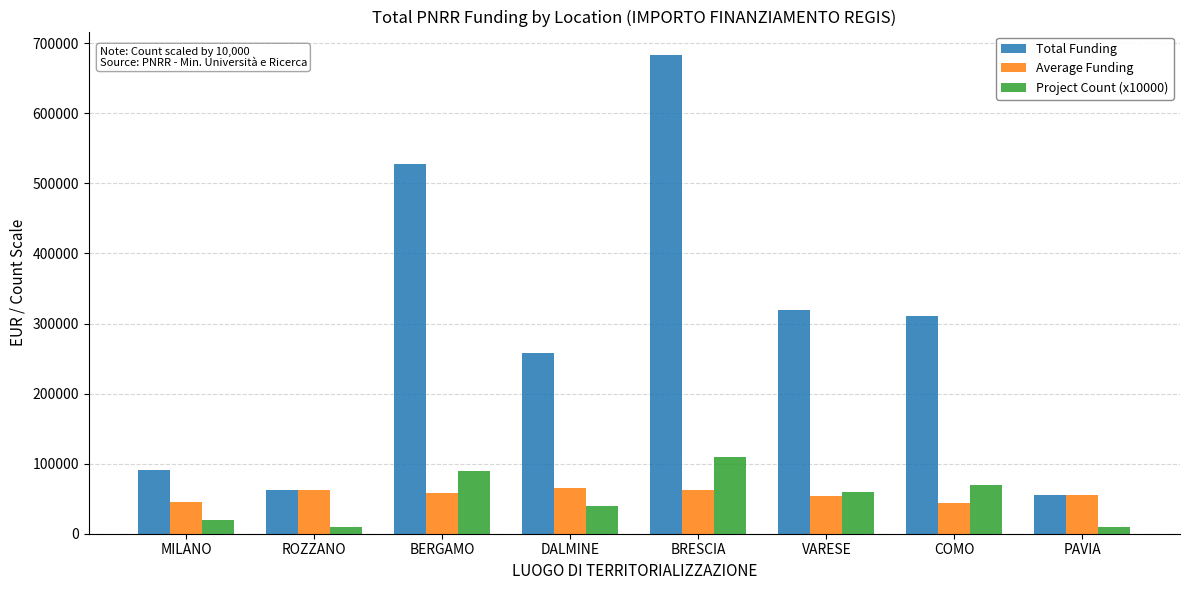

What is the difference between the highest and lowest values at COMO?

266688.8